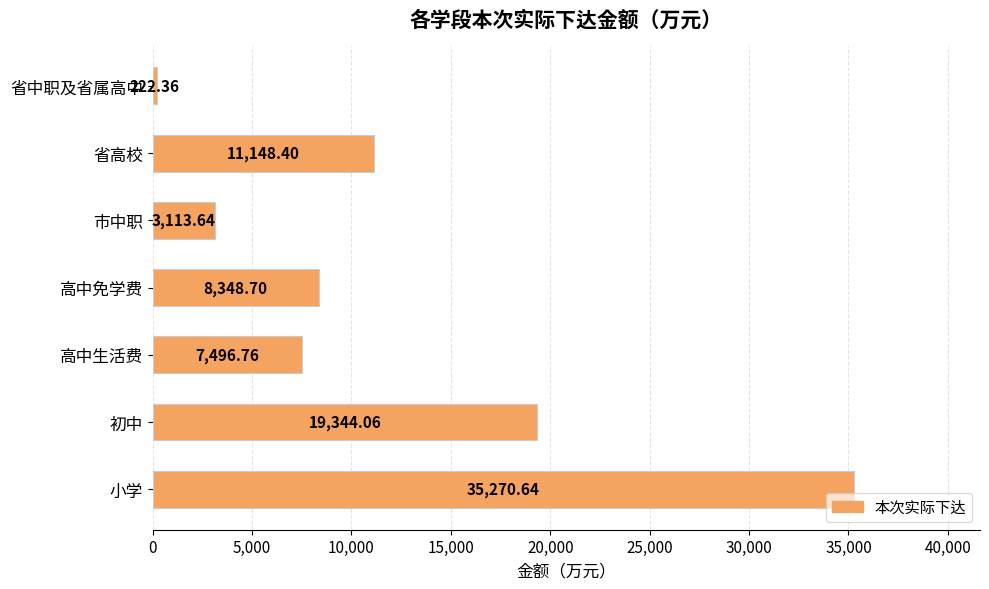

Count the number of categories in the chart.

7